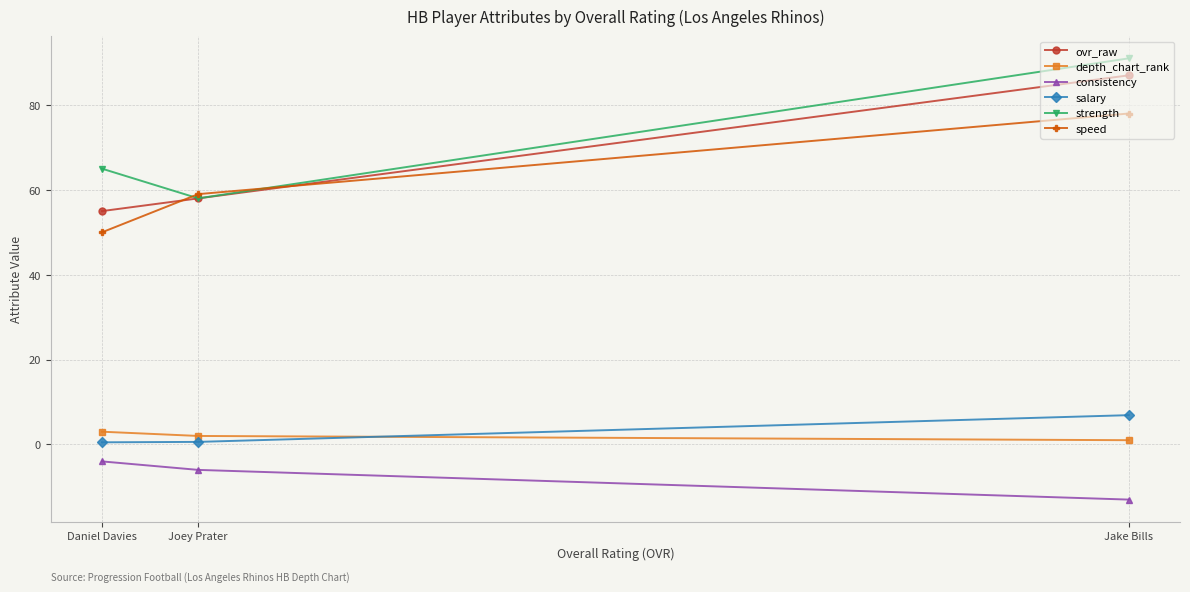

At which category is the sum across all series the highest?

Jake Bills